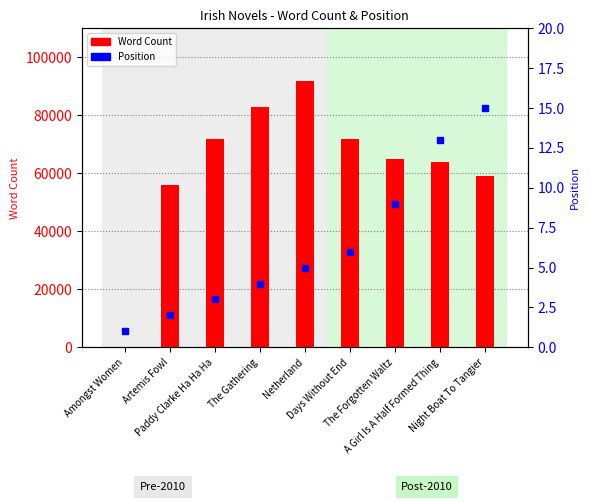

Rank the series at Amongst Women from highest to lowest value.

Position, Word Count